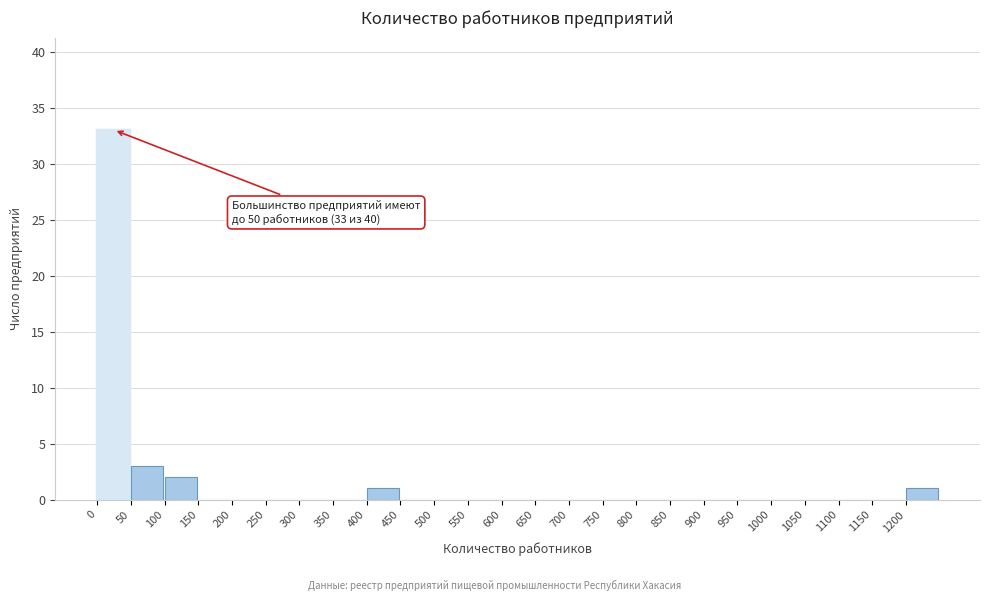

Which range on the x-axis has the tallest bar?

0 to 50